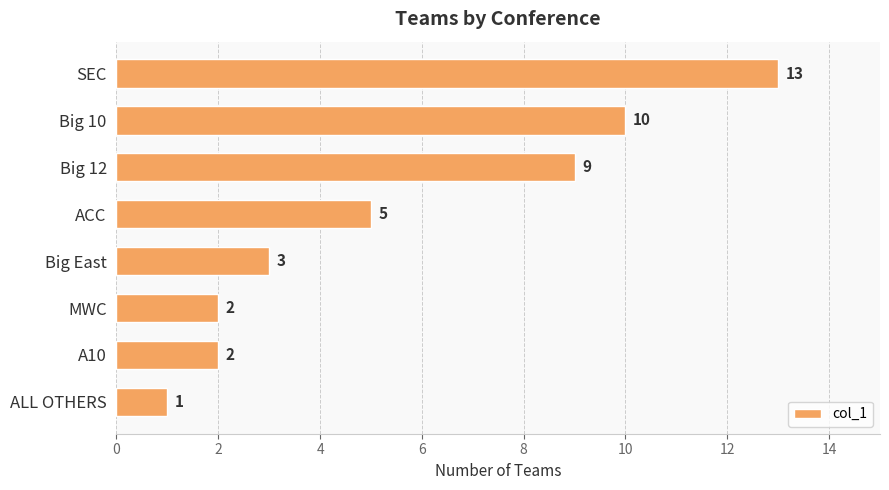

What is the sum of all values?

45